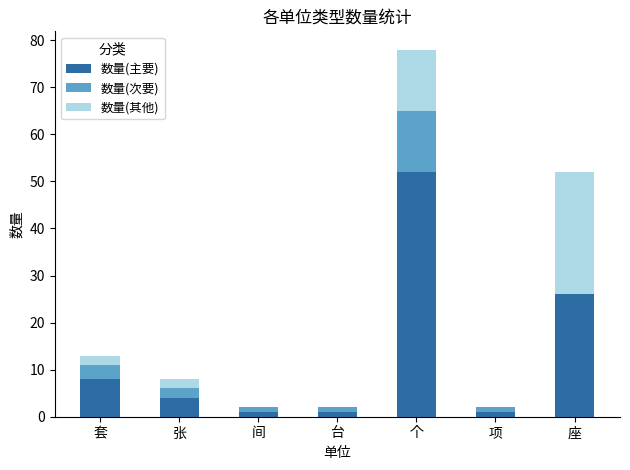

The 数量(主要) series shows 15 at 个. True or false?

False